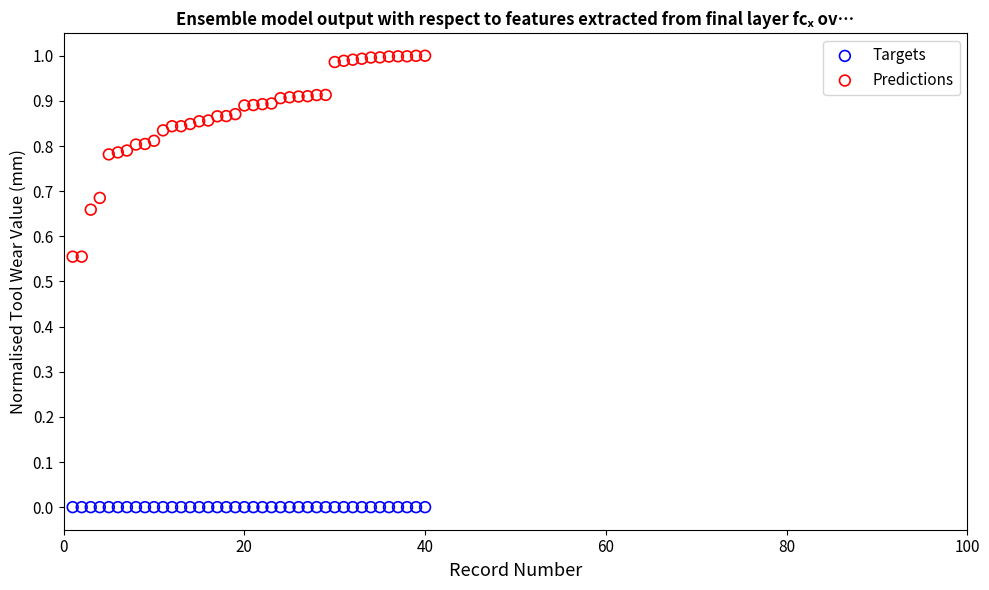

Which series reaches the maximum Y coordinate?

Predictions